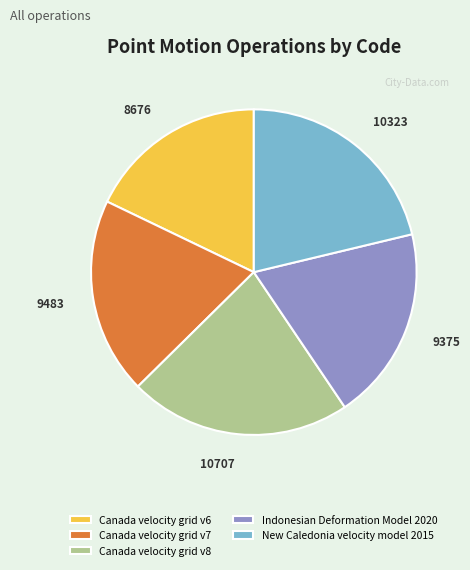

Is Canada velocity grid v7 the majority of the pie?

No